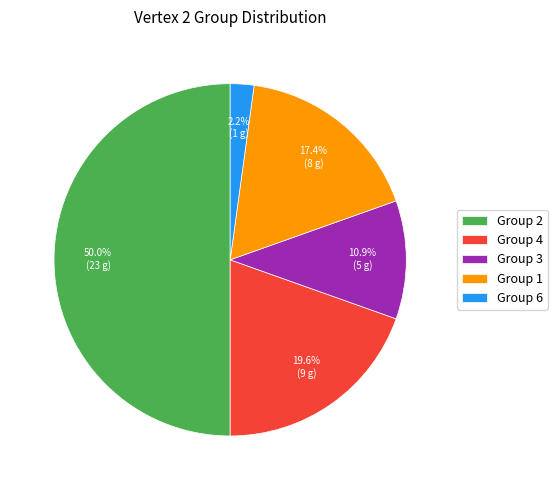

Rank the categories by value from highest to lowest.

Group 2, Group 4, Group 1, Group 3, Group 6